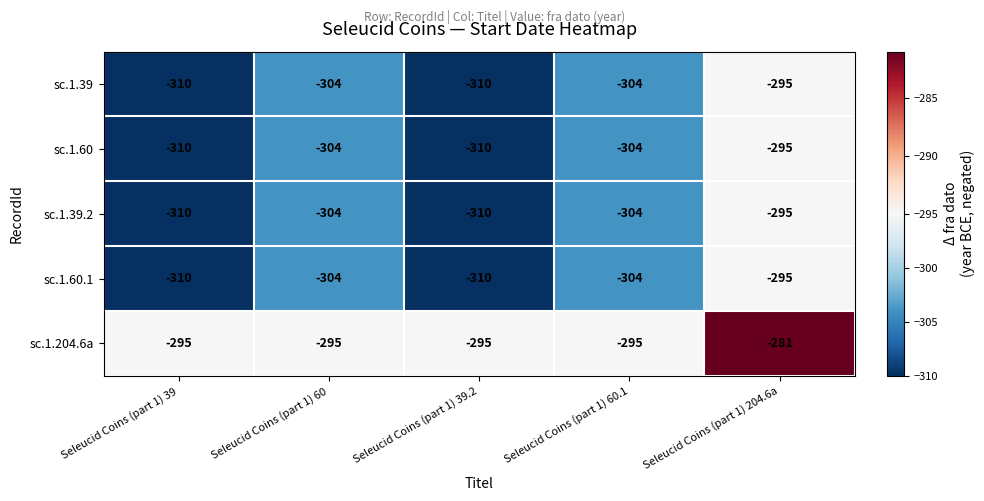

What is the difference between the highest and lowest values at Seleucid Coins (part 1) 39.2?

15